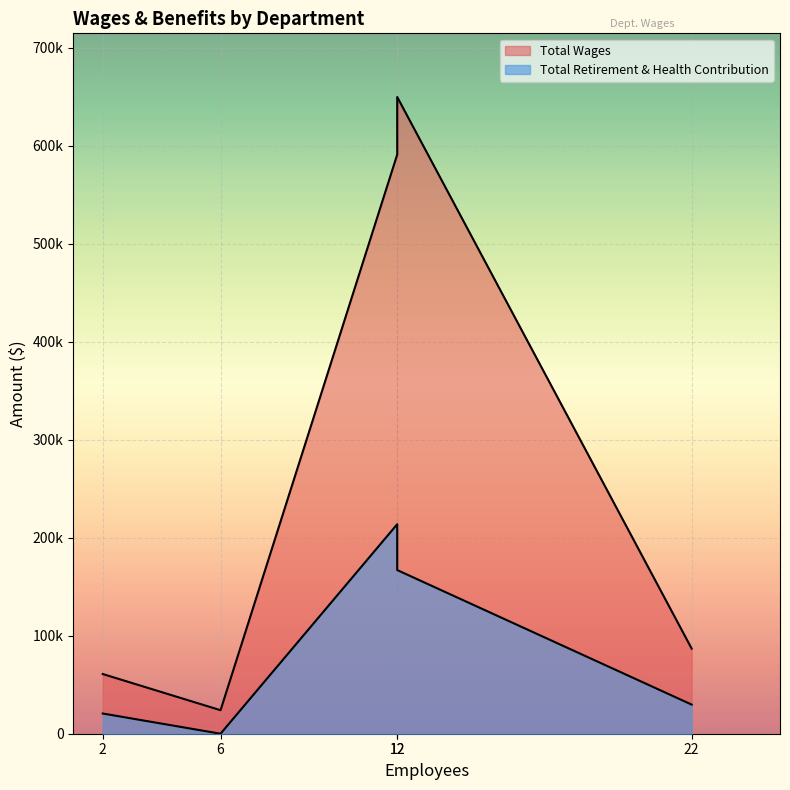

How many lines are shown in the chart?

2